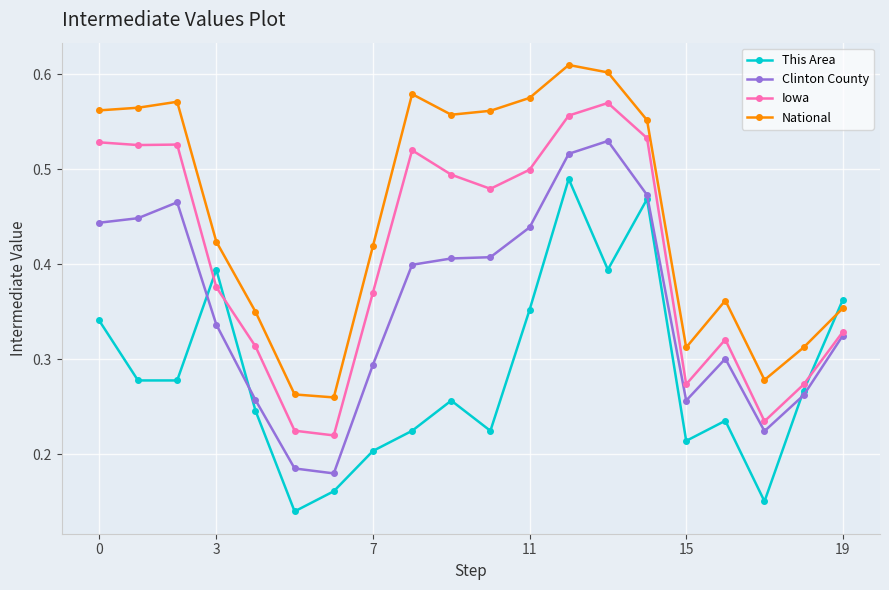

True or false: Iowa and National intersect in this chart.

False